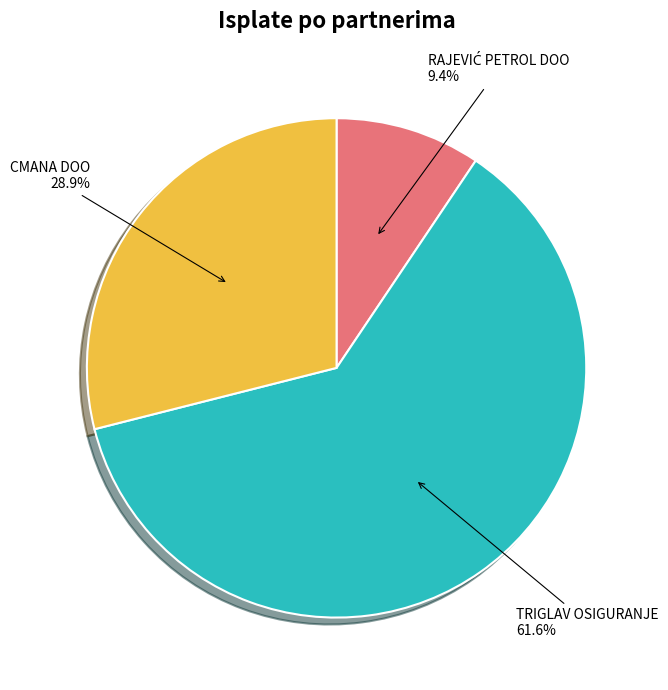

Is the sum of CMANA DOO and TRIGLAV OSIGURANJE greater than half?

Yes